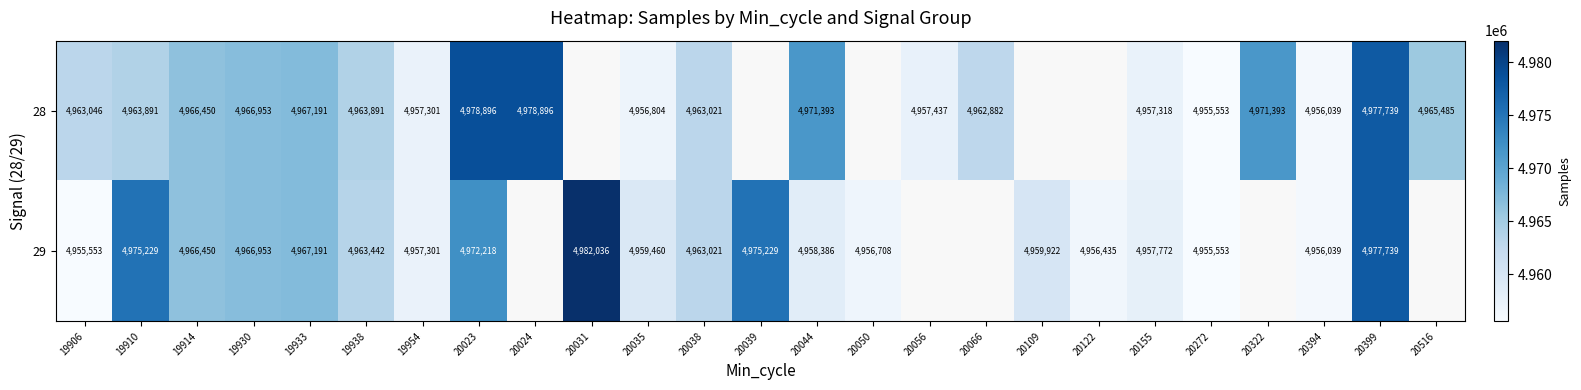

Is it true that 29 equals 1893153 at 20050?

False